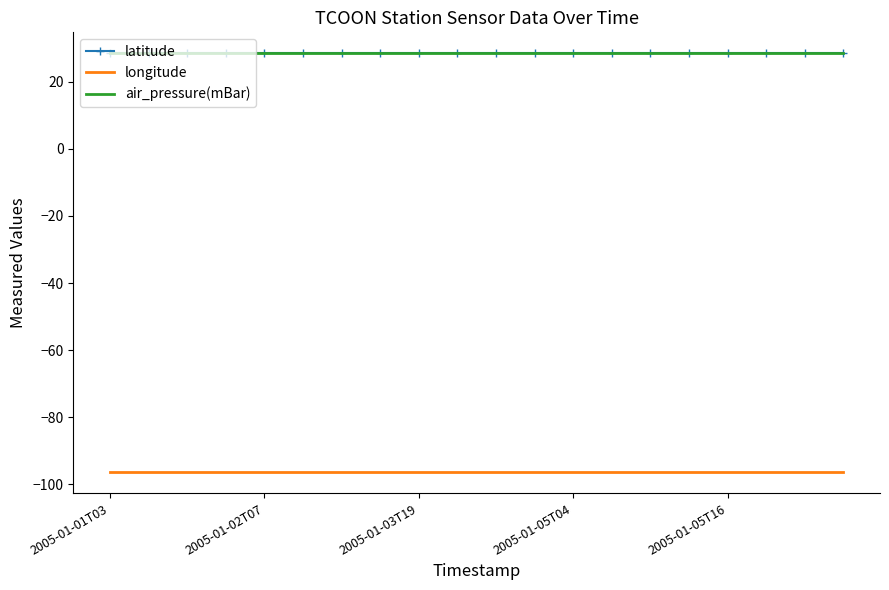

Which label corresponds to the smallest value in the chart?

2005-01-01T03